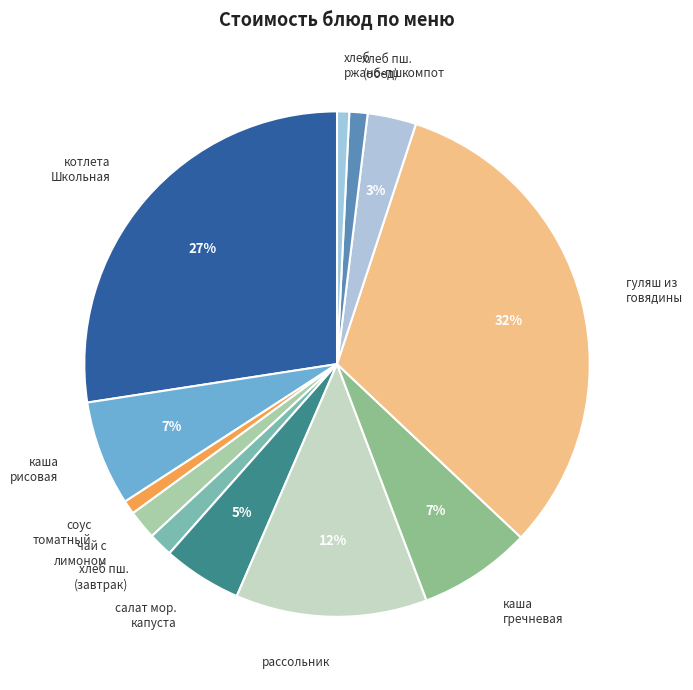

Is there a majority slice in this chart?

No